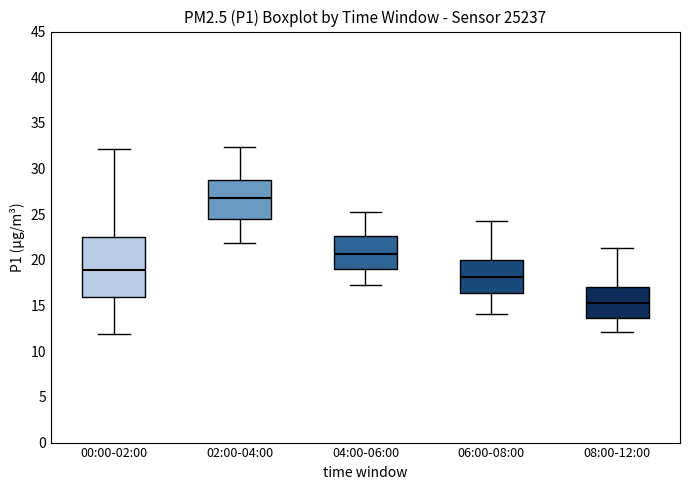

Reading left to right, read every box against the y-axis: the position of its median line, the range the box covers, and the ends of its whiskers. The values are not printed on the chart, so give them approximately, as read against the axis.

00:00-02:00: median 19.0, box 16.0 to 22.5, whiskers 12.0 to 32.0
02:00-04:00: median 27.0, box 24.5 to 29.0, whiskers 22.0 to 32.5
04:00-06:00: median 20.5, box 19.0 to 22.5, whiskers 17.5 to 25.0
06:00-08:00: median 18.0, box 16.5 to 20.0, whiskers 14.0 to 24.5
08:00-12:00: median 15.5, box 13.5 to 17.0, whiskers 12.0 to 21.5